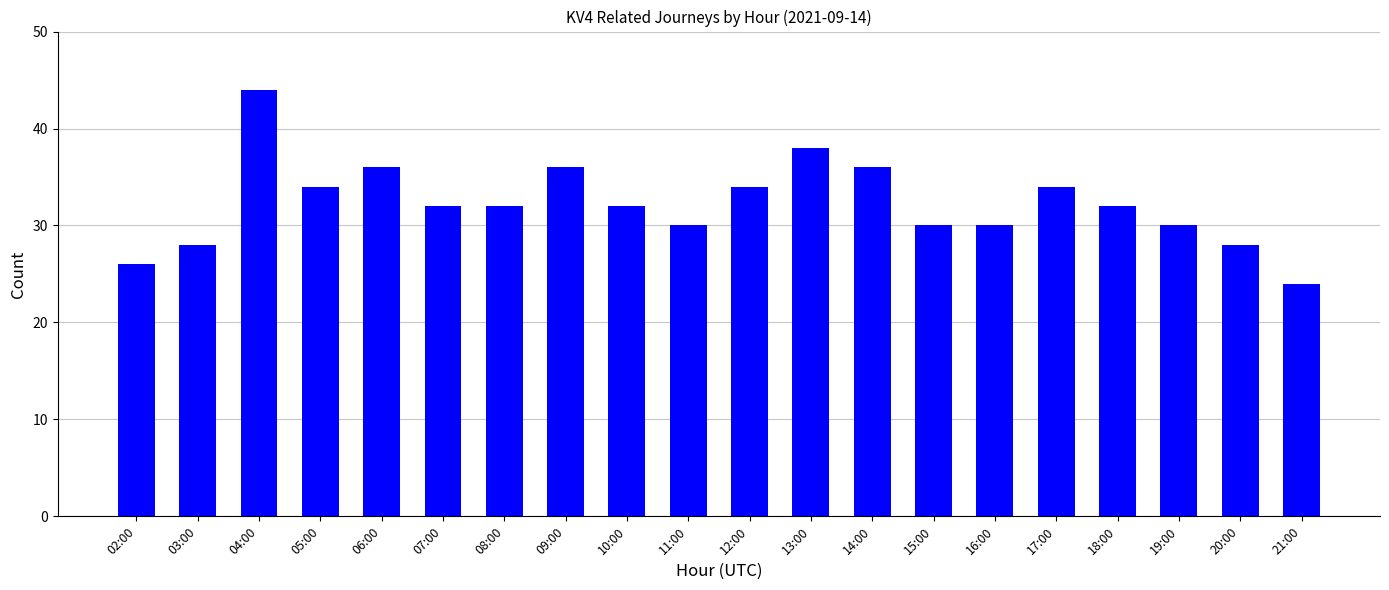

Reading left to right, extract all data points from this chart.

02:00=26	03:00=28	04:00=44	05:00=34	06:00=36	07:00=32	08:00=32	09:00=36	10:00=32	11:00=30	12:00=34	13:00=38	14:00=36	15:00=30	16:00=30	17:00=34	18:00=32	19:00=30	20:00=28	21:00=24